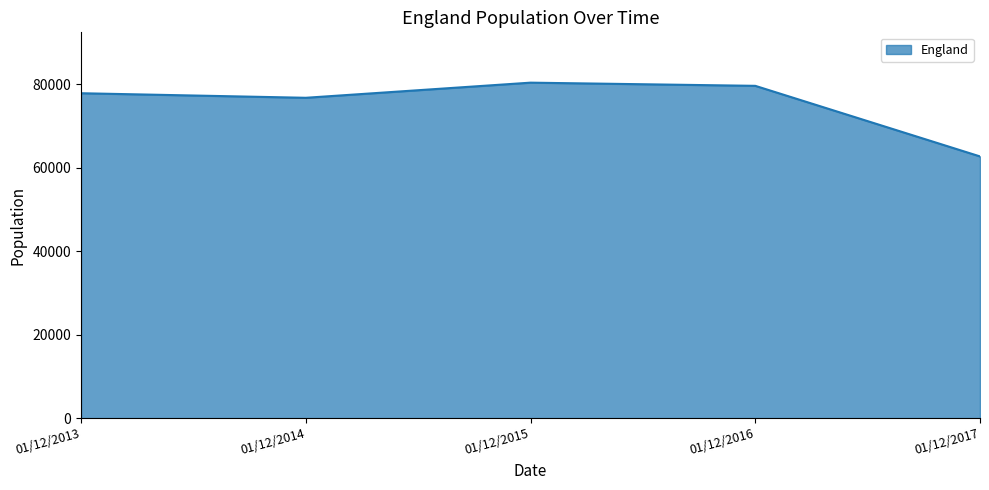

The value at 01/12/2016 is 79605. True or false?

True